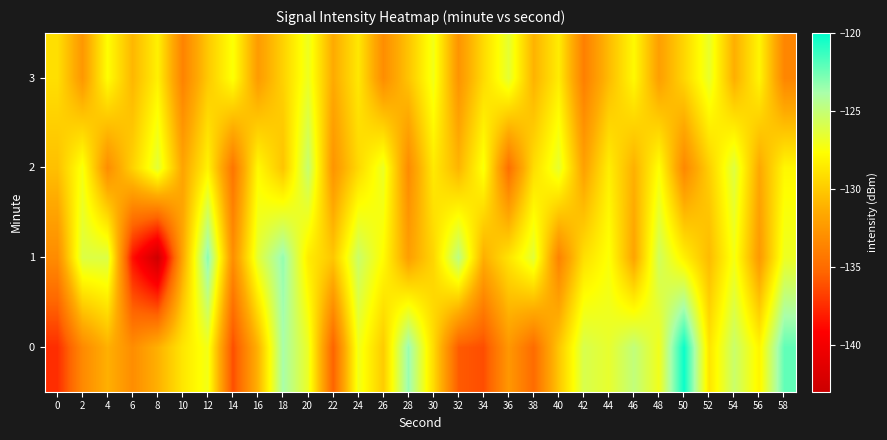

Rank the series by their maximum value, from lowest to highest.

3, 2, 1, 0